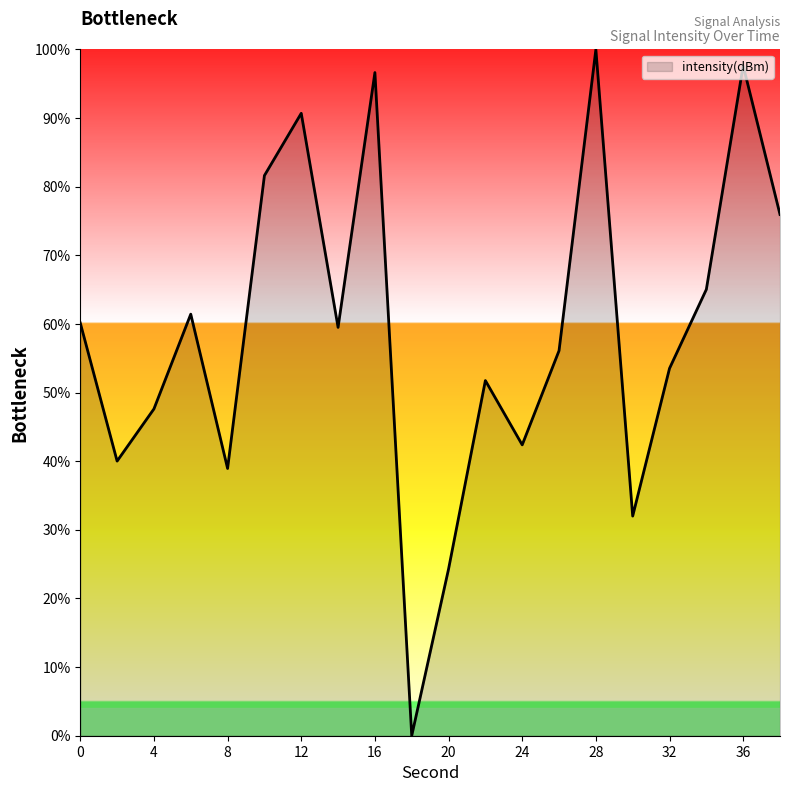

What is the difference between the maximum and minimum values?

100.0